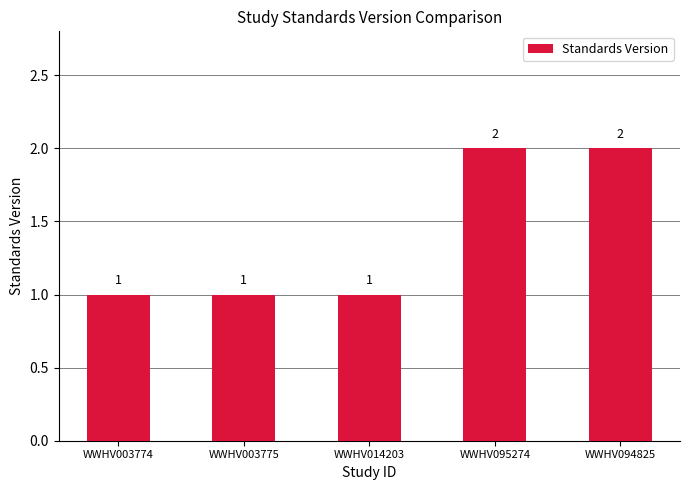

What is the maximum value shown in the chart?

2